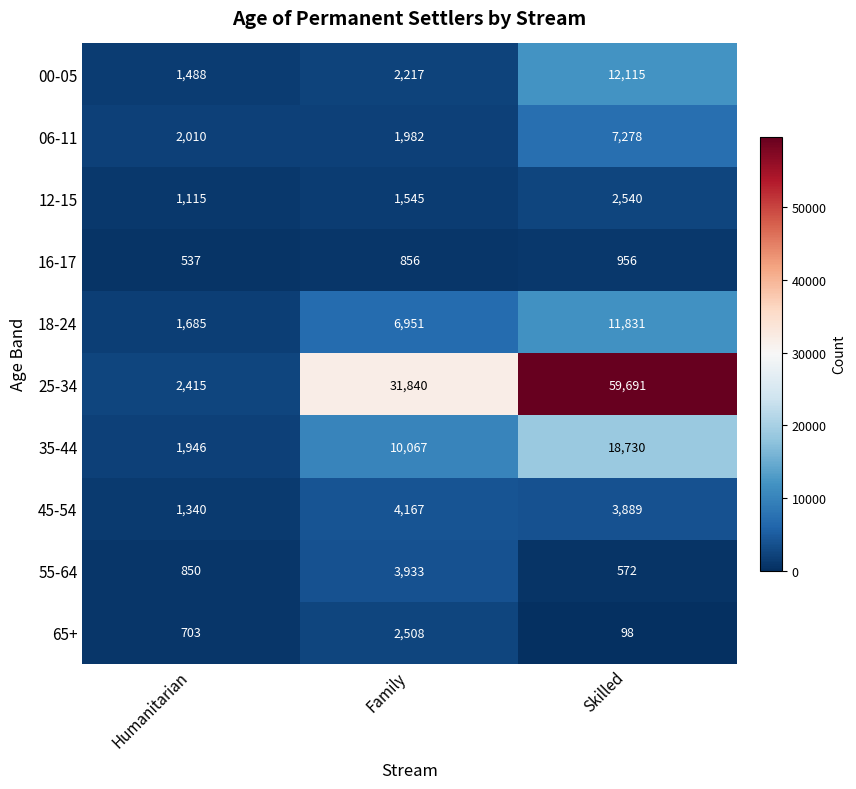

Reading left to right, list all the values displayed in this chart.

00-05: 1488	2217	12115
06-11: 2010	1982	7278
12-15: 1115	1545	2540
16-17: 537	856	956
18-24: 1685	6951	11831
25-34: 2415	31840	59691
35-44: 1946	10067	18730
45-54: 1340	4167	3889
55-64: 850	3933	572
65+: 703	2508	98